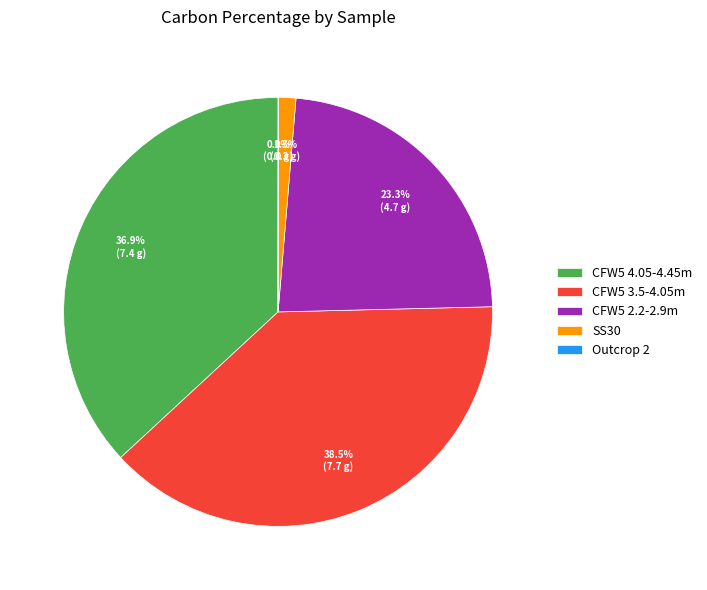

Approximately how many times larger is the value at CFW5 4.05-4.45m compared to CFW5 2.2-2.9m?

1.6